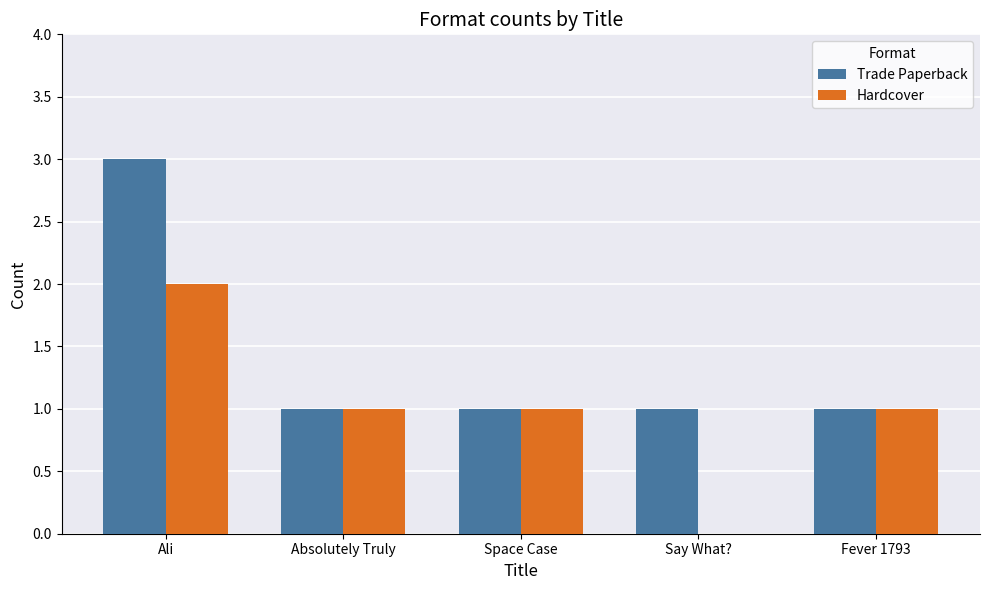

At which category is the sum across all series the highest?

Ali